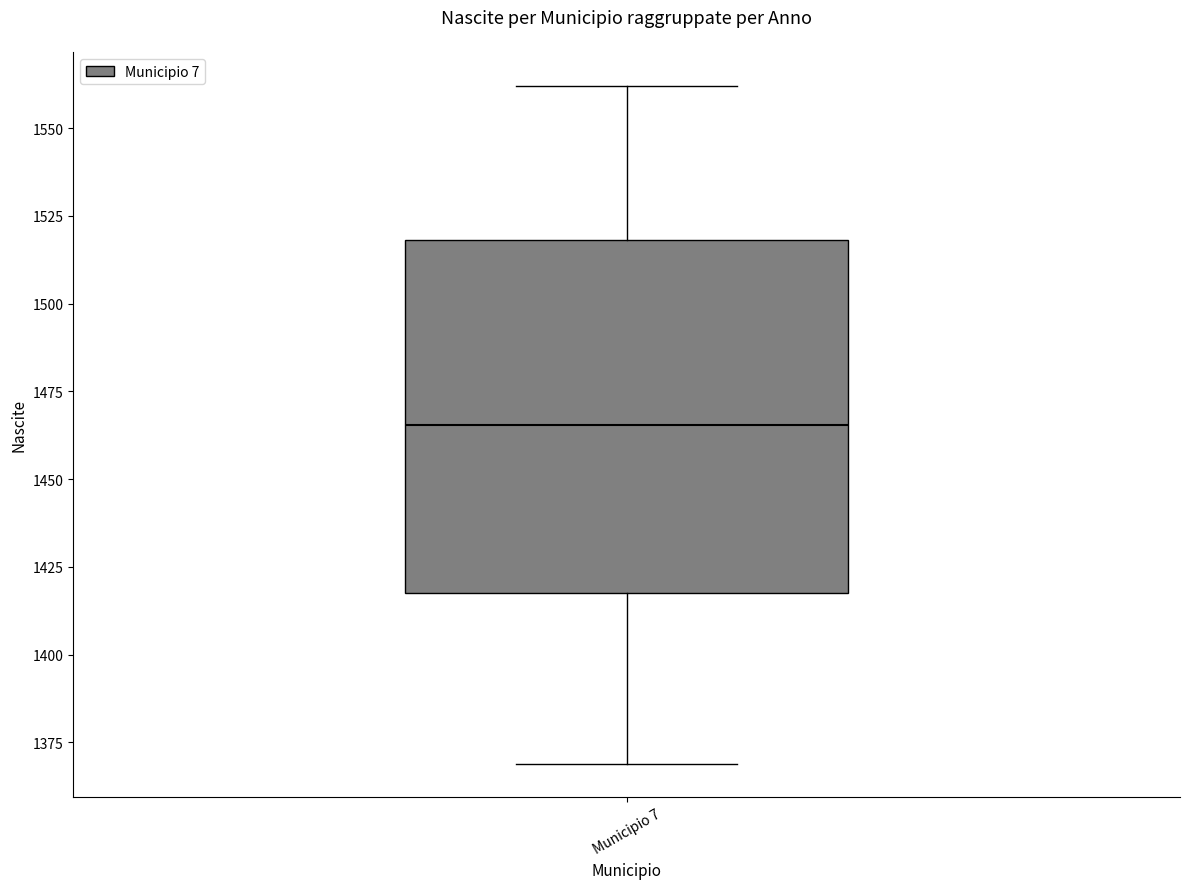

Transcribe this box plot: give where the median line is, the range the box spans, and where the two whiskers end, as read against the y-axis. The values are not printed on the chart, so give them approximately, as read against the axis.

median 1465, box 1420 to 1520, whiskers 1370 to 1560